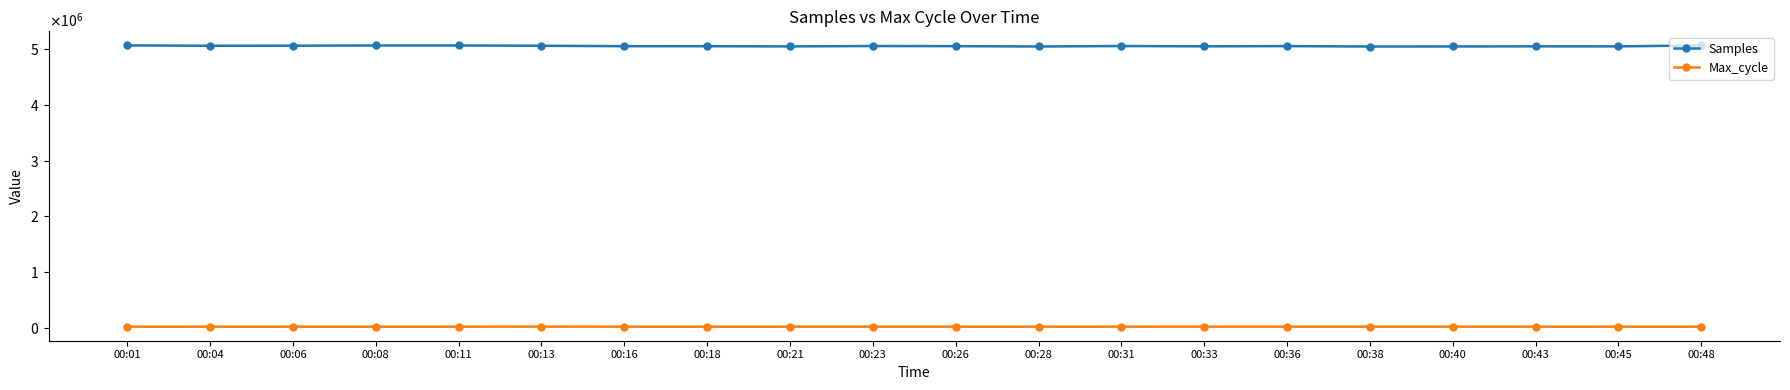

At 00:31, list the series in order from smallest to largest.

Max_cycle, Samples